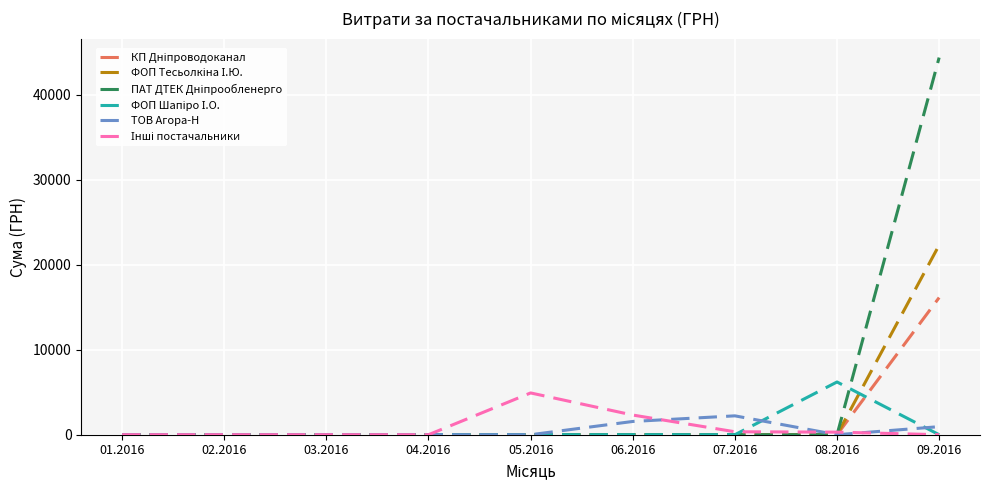

What is the maximum value shown in the chart?

44400.2